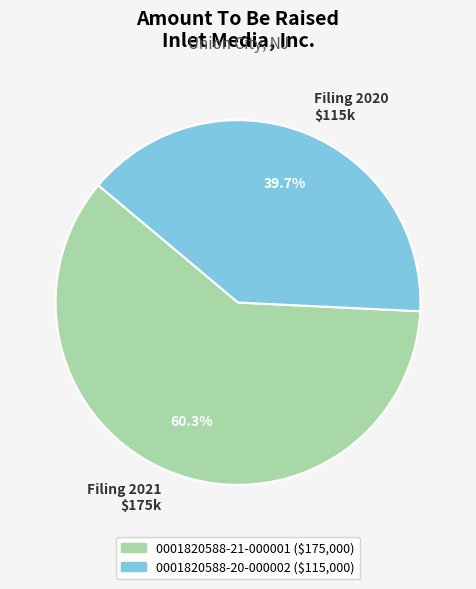

What is the smallest slice in the pie chart?

Filing 2020 $115k